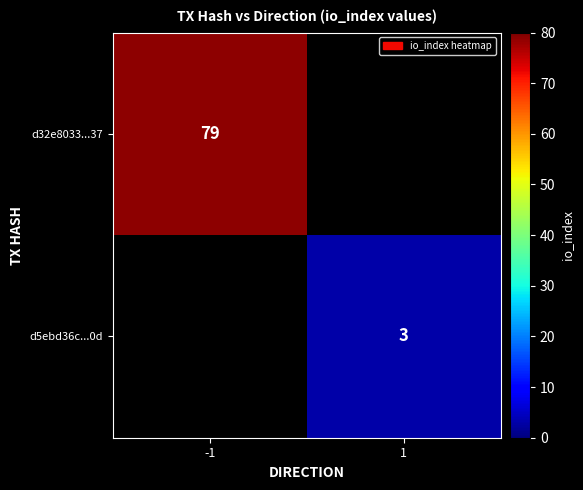

At which label is d32e8033...37 closest to 79?

-1